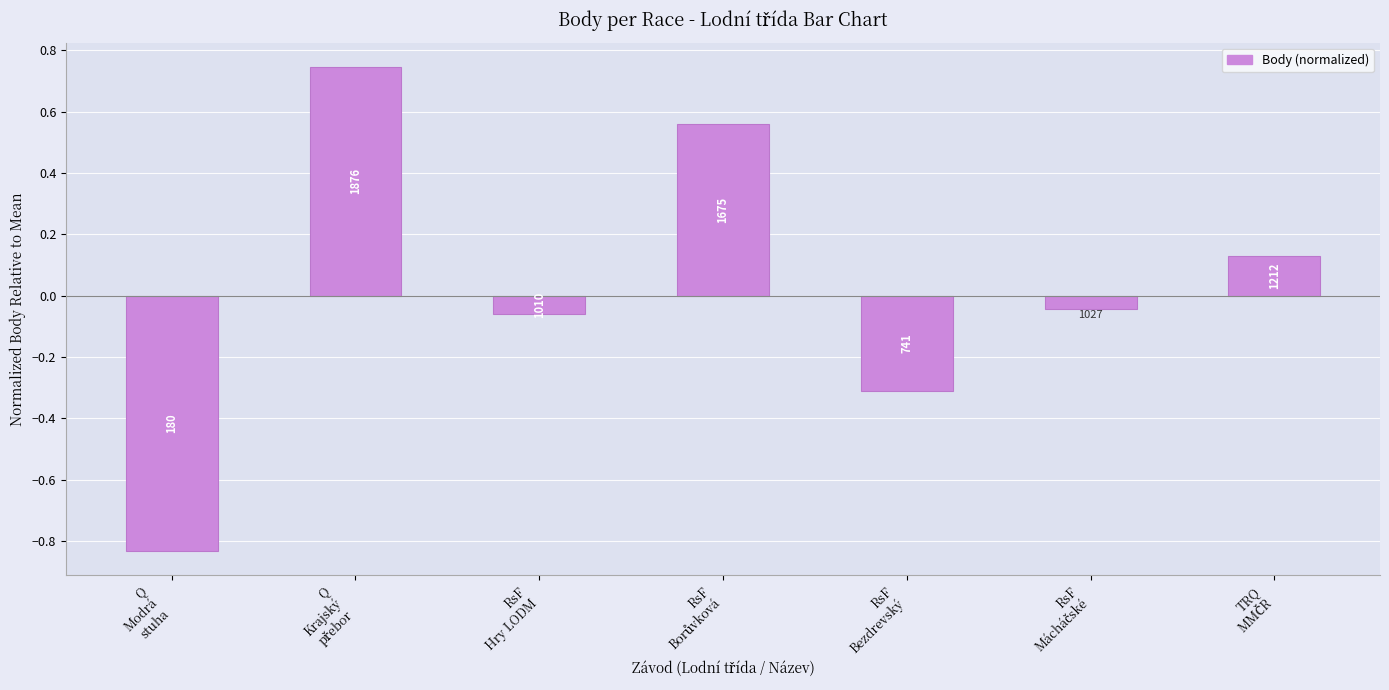

Reading left to right, transcribe all the data shown in this chart.

Q
Modrá
stuha=-0.8	Q
Krajský
přebor=0.7	RsF
Hry LODM=-0.1	RsF
Borůvková=0.6	RsF
Bezdrevský=-0.3	RsF
Mácháčské=-0.0	TRQ
MMČR=0.1